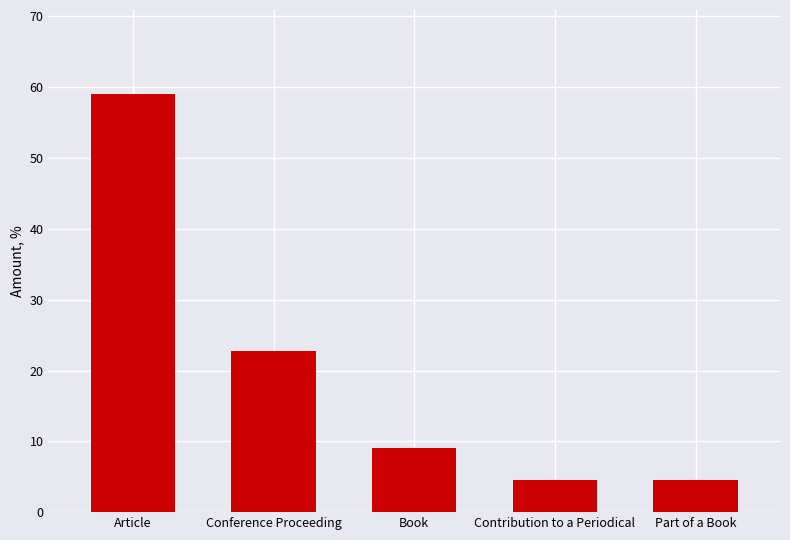

Reading left to right, transcribe all the data shown in this chart.

59.1	22.7	9.1	4.5	4.5